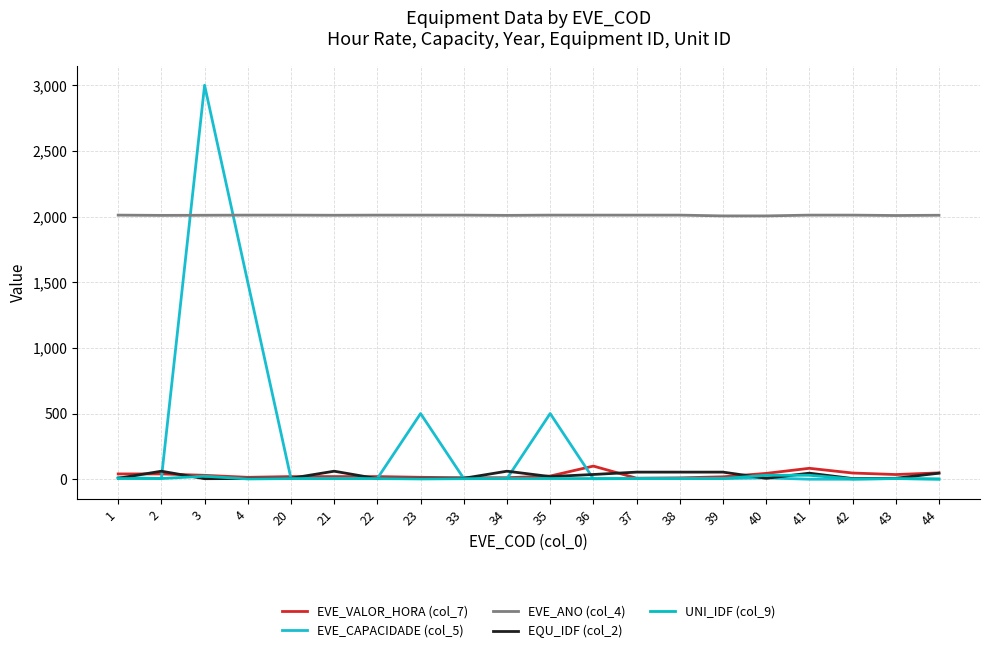

How many lines are shown in the chart?

5